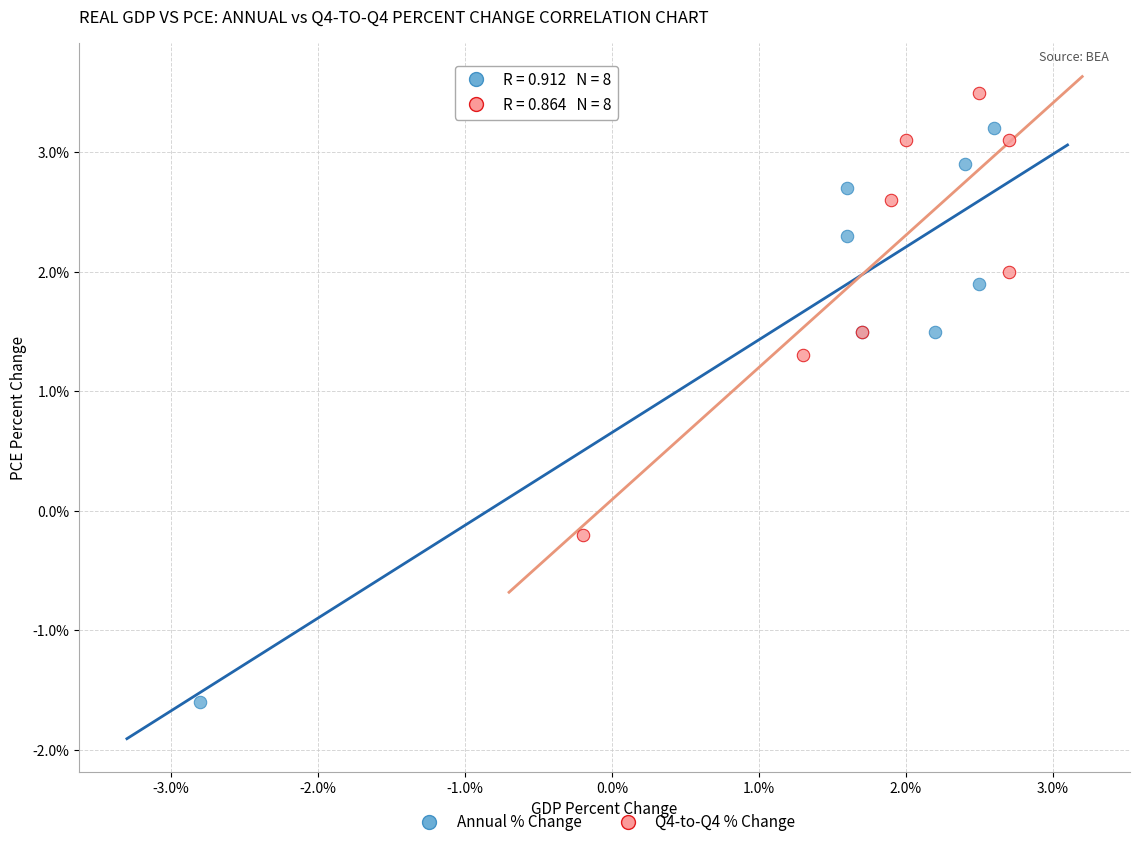

Which series contains the lowest Y value?

Annual % Change